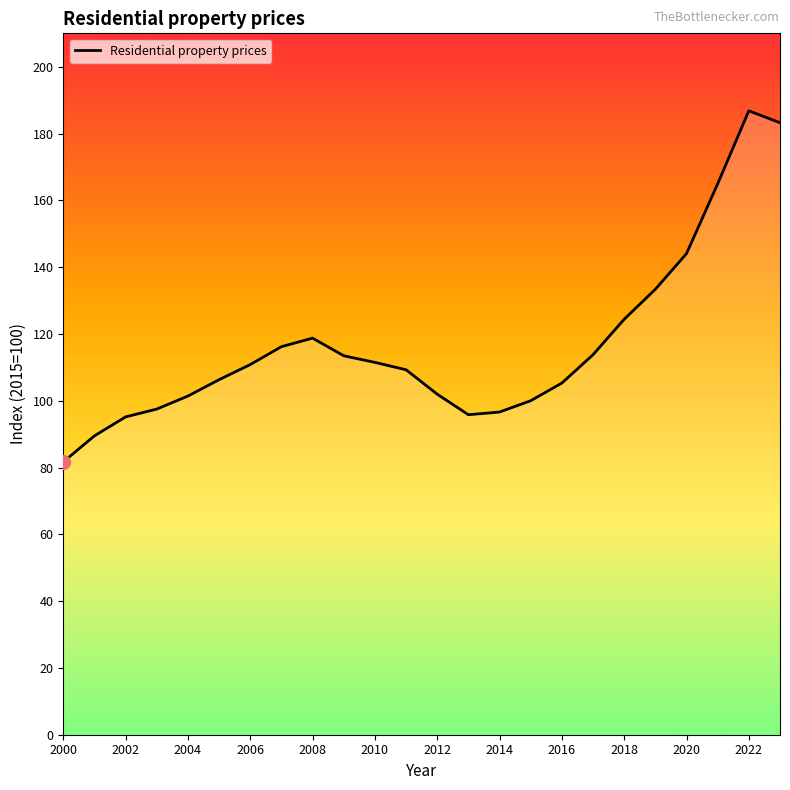

What is the minimum value shown in the chart?

81.7